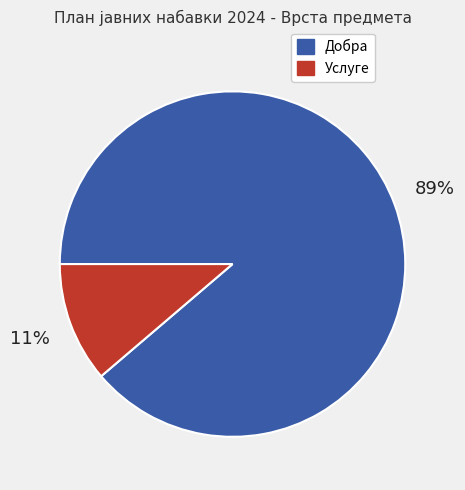

To the nearest percent, what portion does Услуге represent?

11%